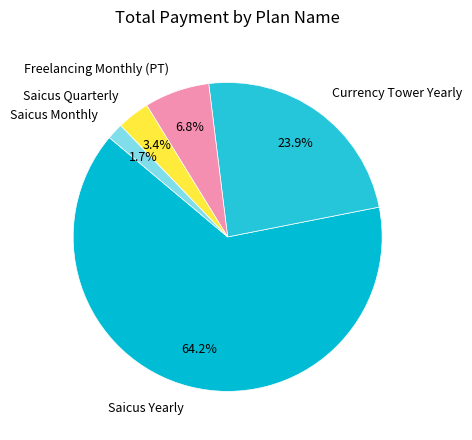

Count the number of slices in the pie.

5